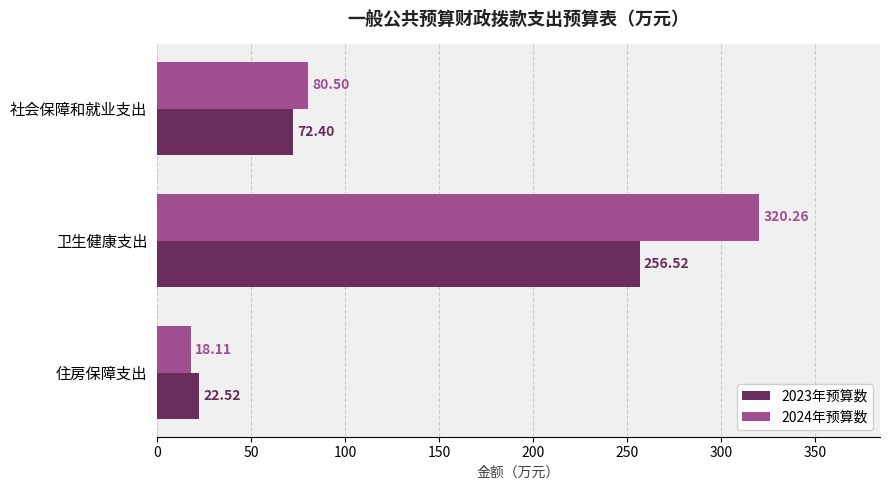

At which label does 2023年预算数 reach its minimum?

住房保障支出